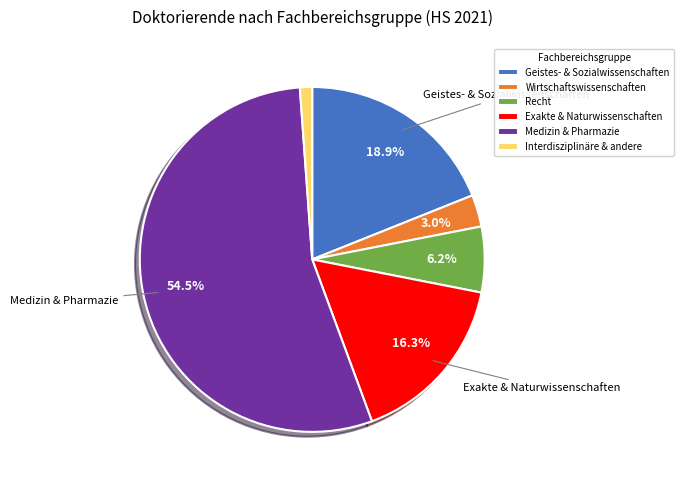

Which has a higher value, Exakte & Naturwissenschaften or Medizin & Pharmazie?

Medizin & Pharmazie